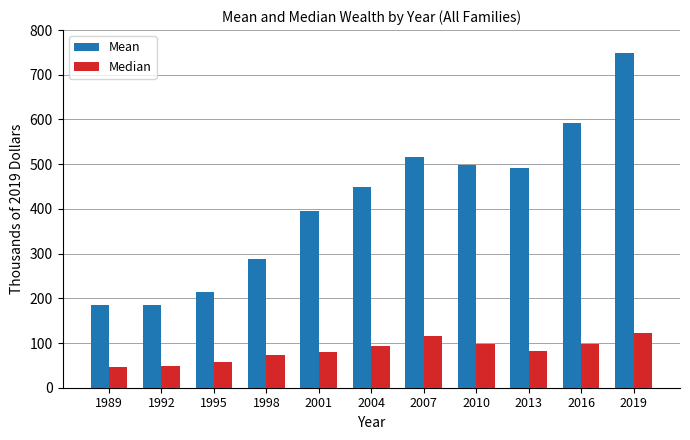

Which series changed the most between 2013 and 2016?

Mean